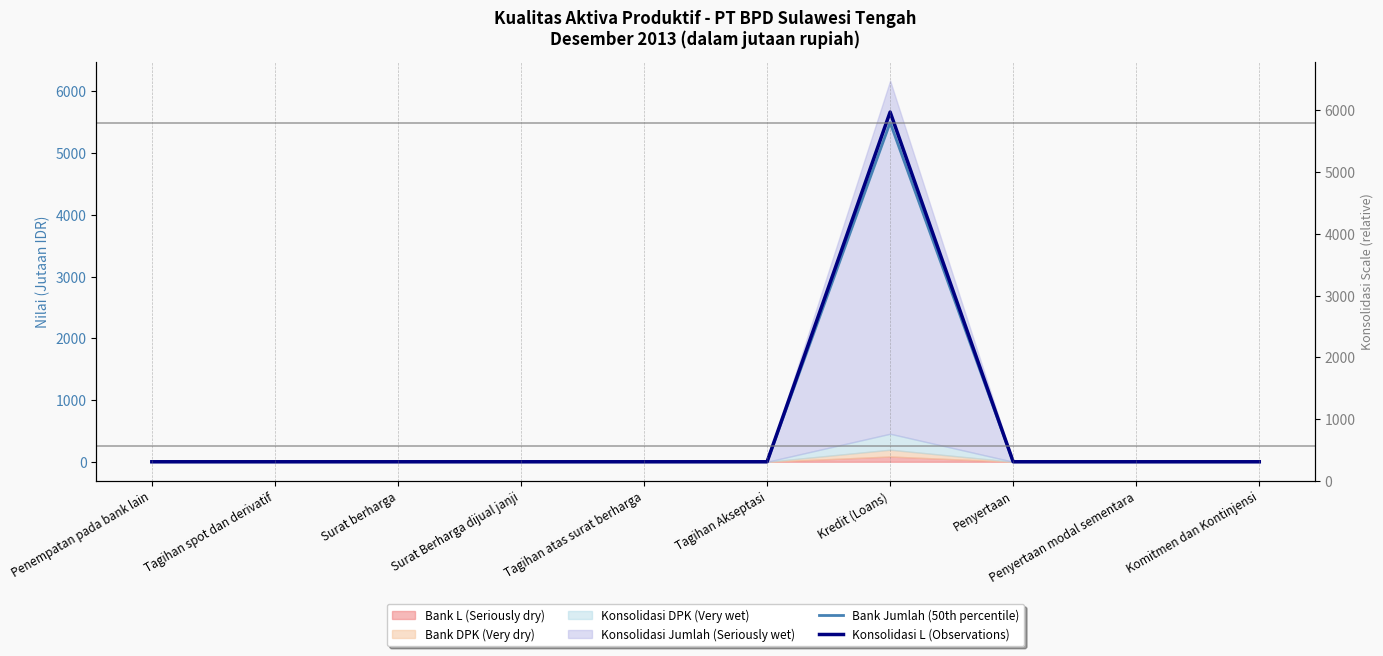

What is the maximum value shown in the chart?

5666